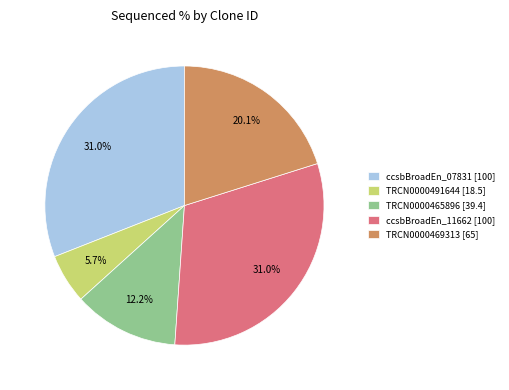

Is the sum of ccsbBroadEn_07831 [100] and TRCN0000469313 [65] greater than half?

Yes